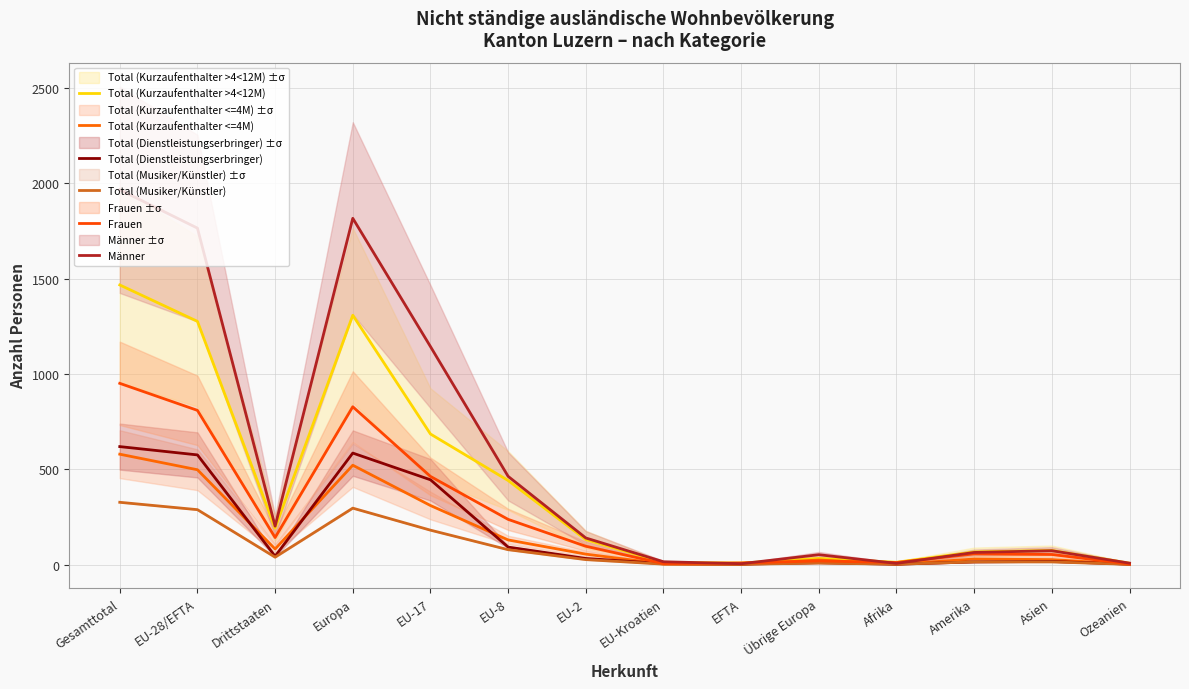

Reading right to left, transcribe all the data shown in this chart.

Total (Kurzaufenthalter >4<12M): 7.0	74.0	66.0	12.0	32.0	8.0	11.0	131.0	441.0	685.0	1308.0	191.0	1276.0	1467.0
Total (Kurzaufenthalter <=4M): 1.1	26.1	28.9	1.8	23.8	1.2	2.6	54.6	129.1	309.8	521.2	81.7	497.4	579.0
Total (Dienstleistungserbringer): 2.0	16.4	13.8	1.8	9.7	2.2	4.8	31.9	91.6	444.8	585.0	43.6	575.3	618.9
Total (Musiker/Künstler): 1.2	13.8	13.9	1.8	8.0	1.3	2.2	25.9	78.0	180.5	295.9	38.6	288.0	326.6
Frauen: 3.2	52.8	56.0	10.8	18.9	8.3	5.2	96.0	237.0	462.5	828.0	141.8	809.0	950.8
Männer: 7.5	72.7	63.5	6.1	51.6	4.4	14.7	139.4	462.9	1143.8	1816.8	201.4	1765.2	1966.5